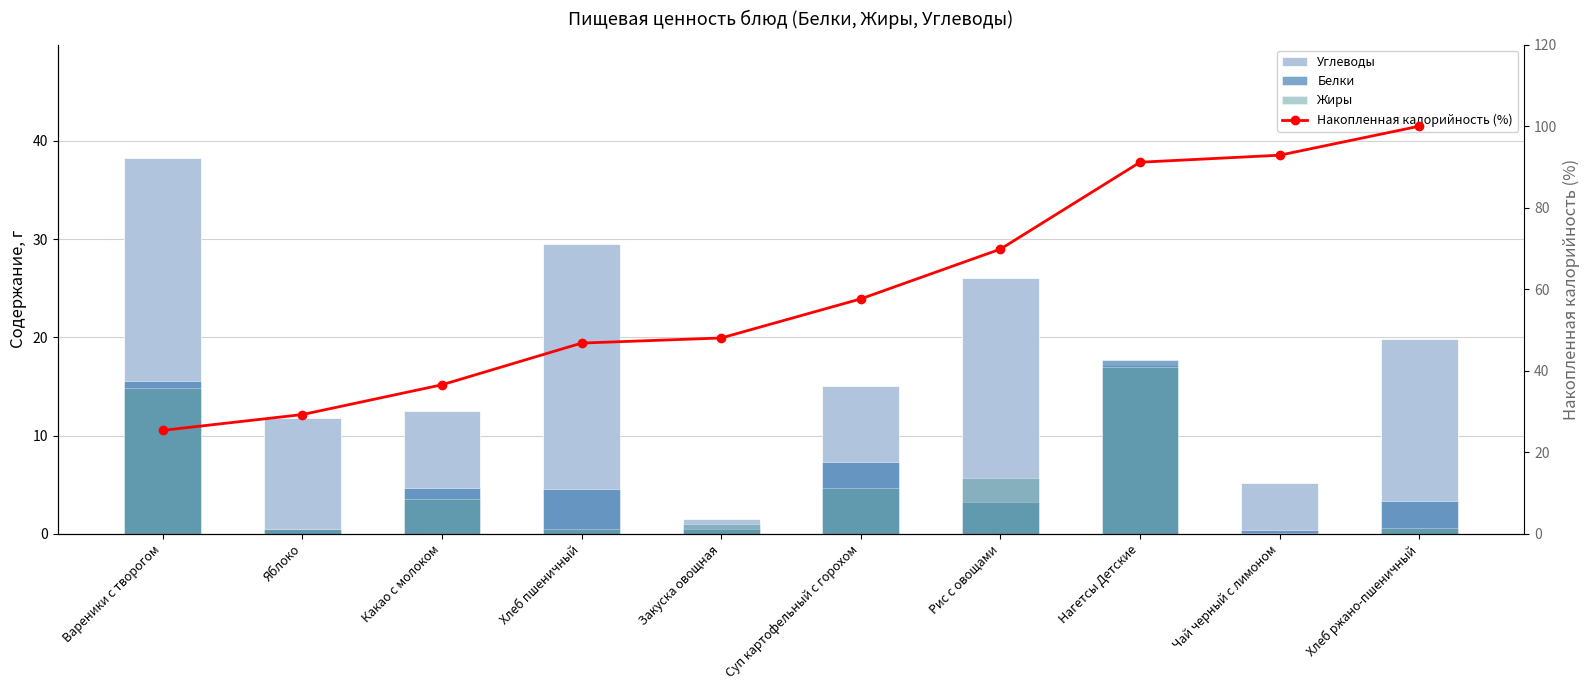

At which label is Жиры closest to 8?

Рис с овощами